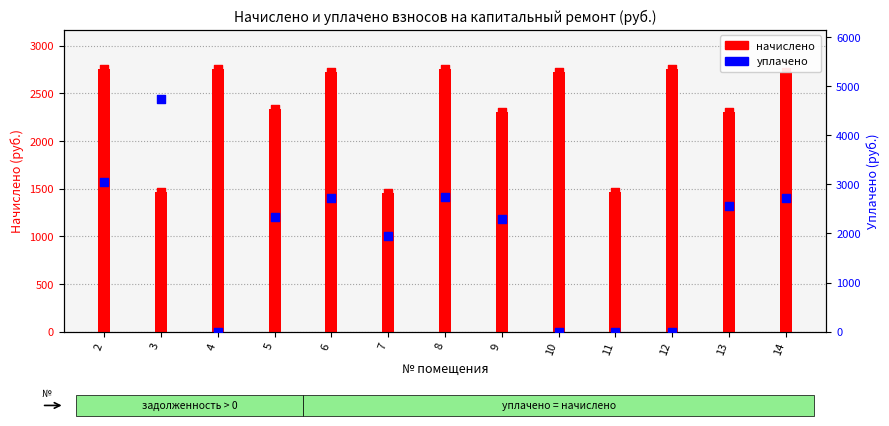

Which series contains the highest Y value?

уплачено